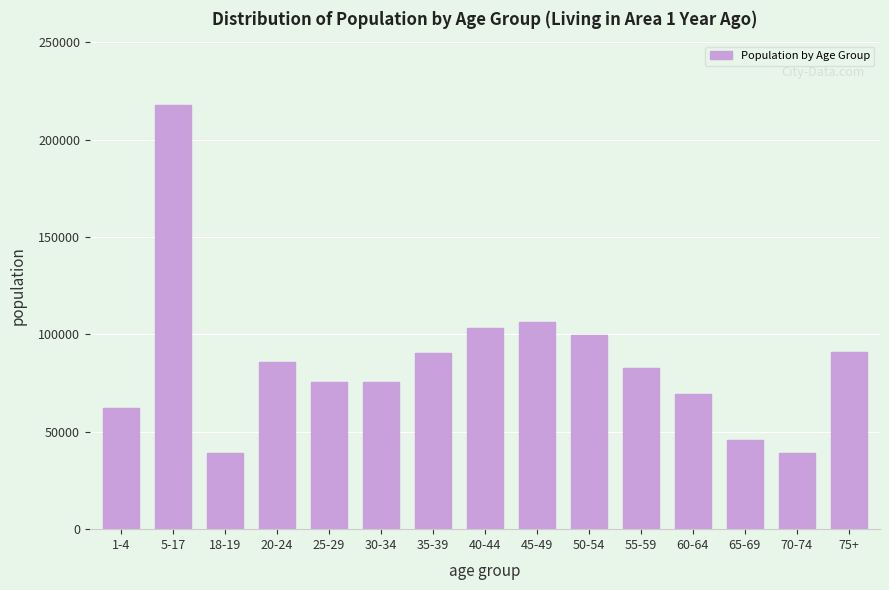

Which has a higher value, 50-54 or 60-64?

50-54